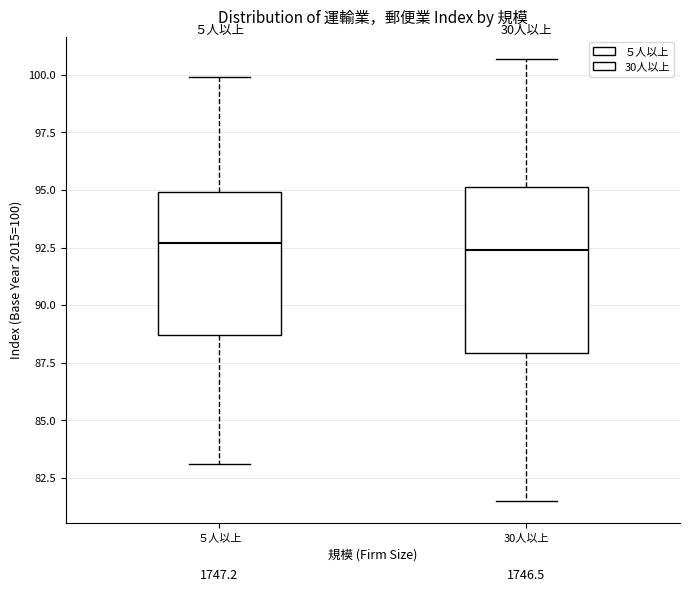

Which box is the tallest, from its lower edge to its upper edge?

30人以上